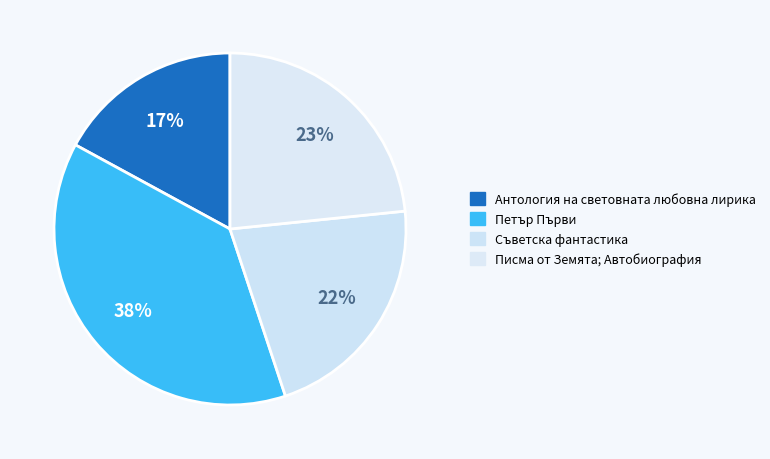

How many segments does this pie chart have?

4